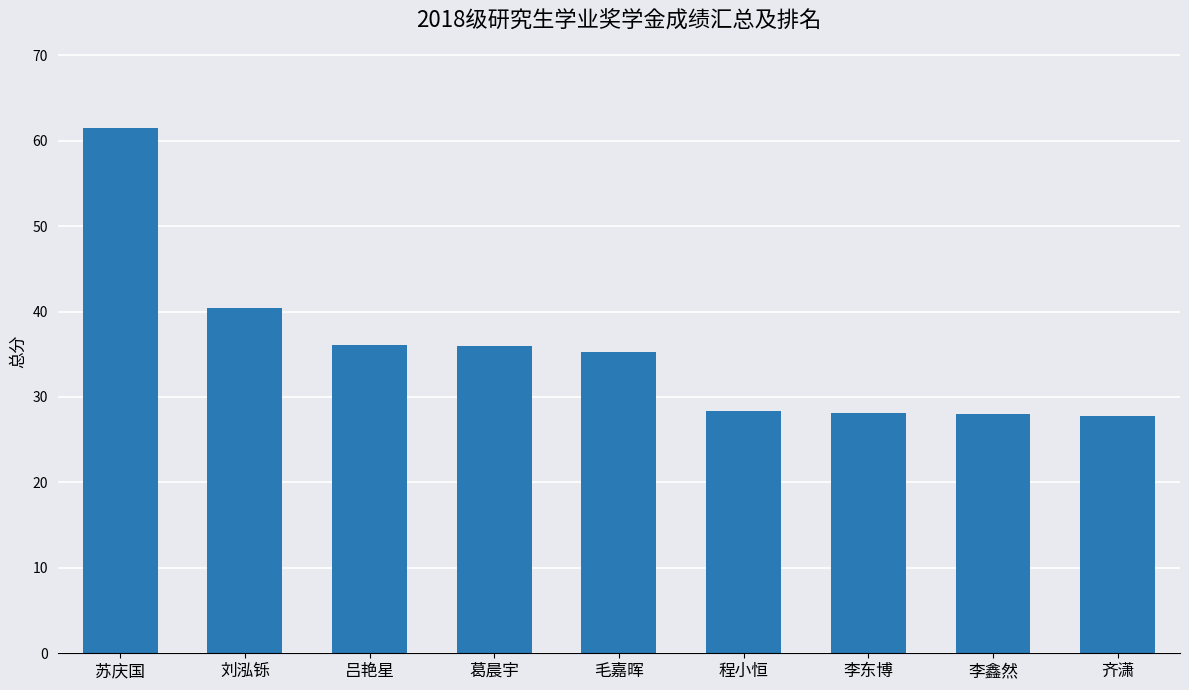

What value does the data have at 齐潇?

27.8